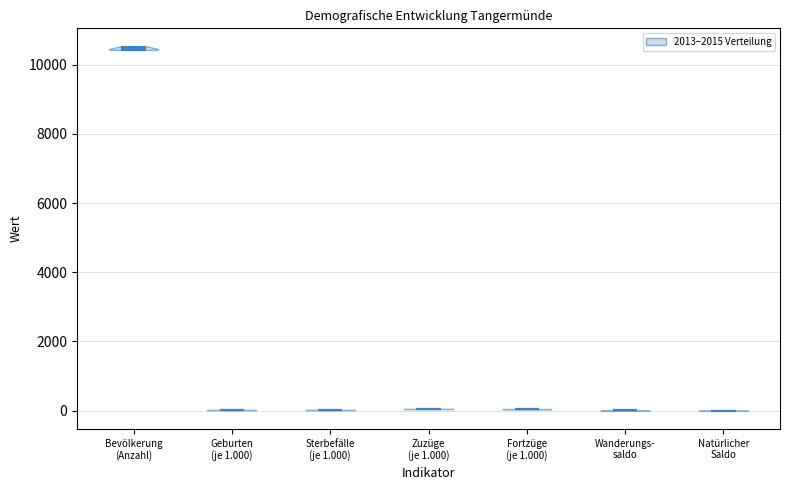

Reading left to right, read every violin against the y-axis: where its median line is, and the lowest and highest points it reaches. The values are not printed on the chart, so give them approximately, as read against the axis.

Bevölkerung (Anzahl): median line 10400, lowest point 10400, highest point 10600
Geburten (je 1.000): median line 0, lowest point 0, highest point 0
Sterbefälle (je 1.000): median line 0, lowest point 0, highest point 0
Zuzüge (je 1.000): median line 0, lowest point 0, highest point 0
Fortzüge (je 1.000): median line 0, lowest point 0, highest point 0
Wanderungs- saldo: median line 0, lowest point 0, highest point 0
Natürlicher Saldo: median line 0, lowest point 0, highest point 0